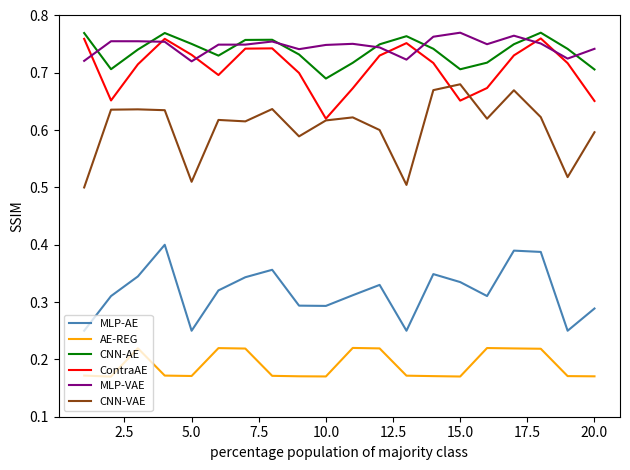

True or false: MLP-VAE and MLP-AE cross at least once.

False